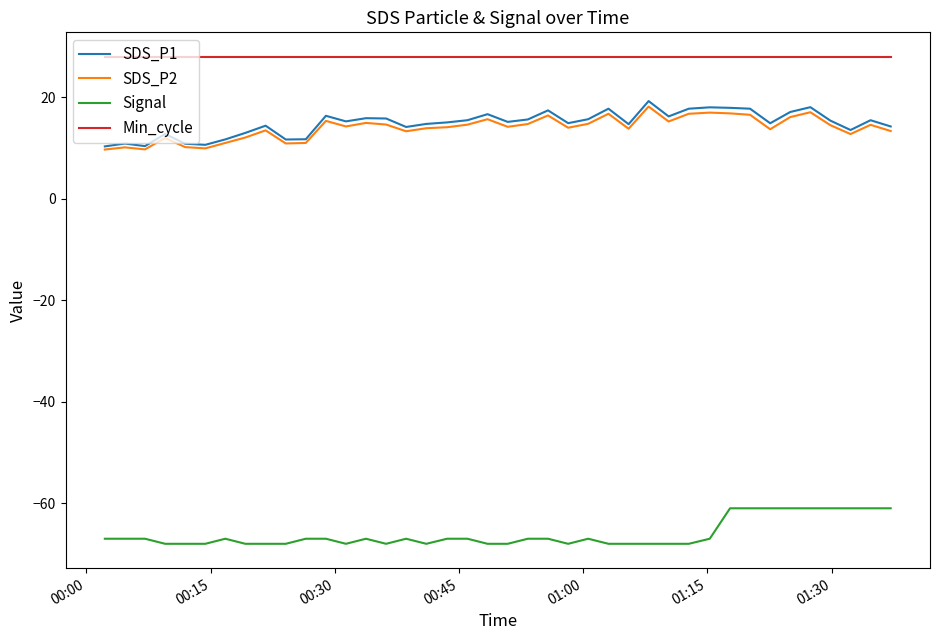

What is the maximum value for Min_cycle?

28.0